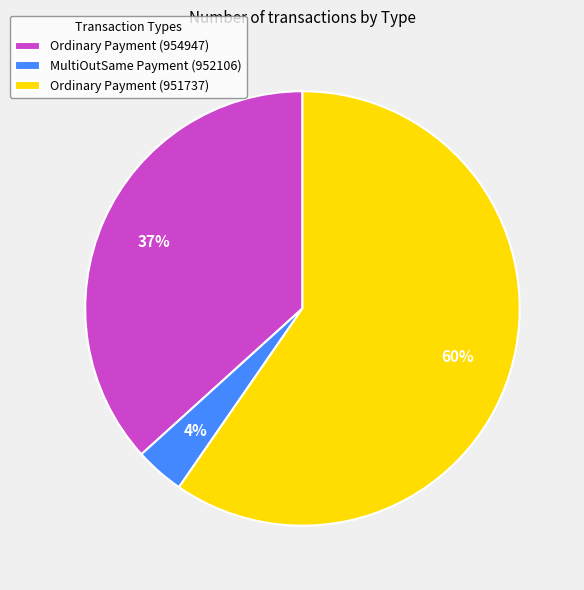

To the nearest percent, what is the difference between the Ordinary Payment (951737) and Ordinary Payment (954947) slice percentages?

23%